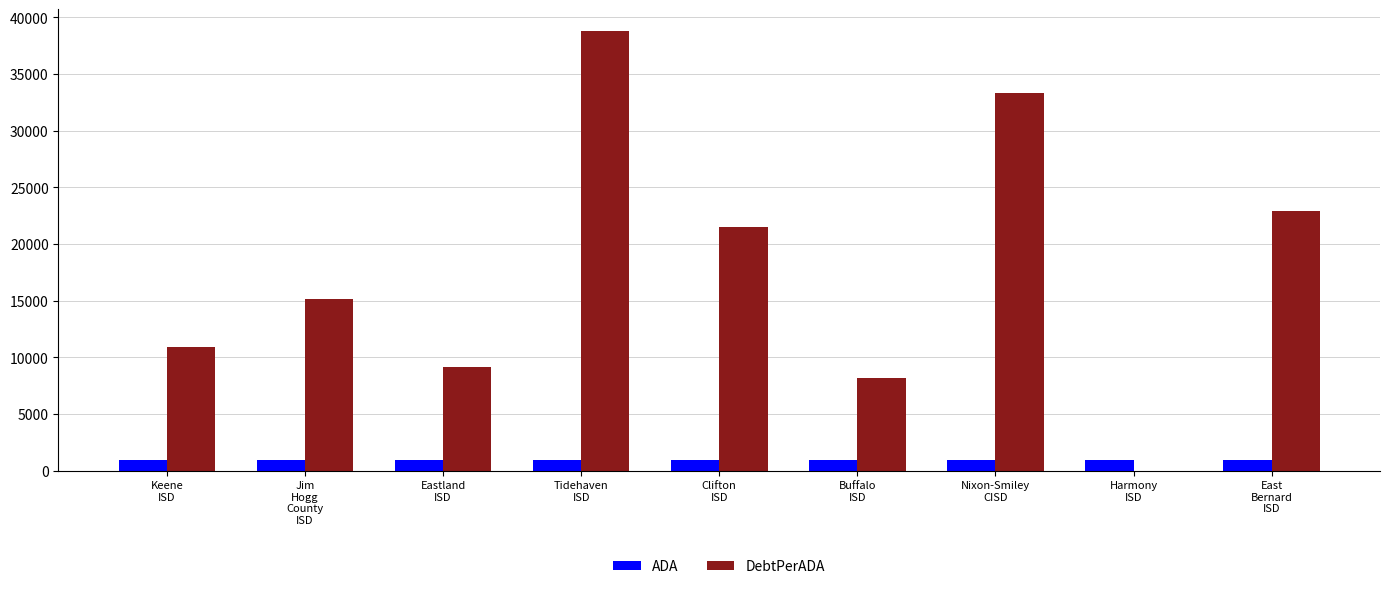

What is the sum of all ADA values?

8497.6